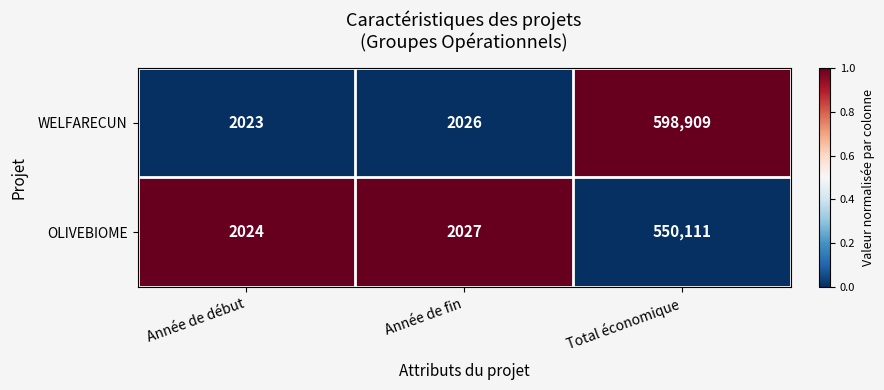

The value of OLIVEBIOME at Année de fin is 2027. True or false?

True